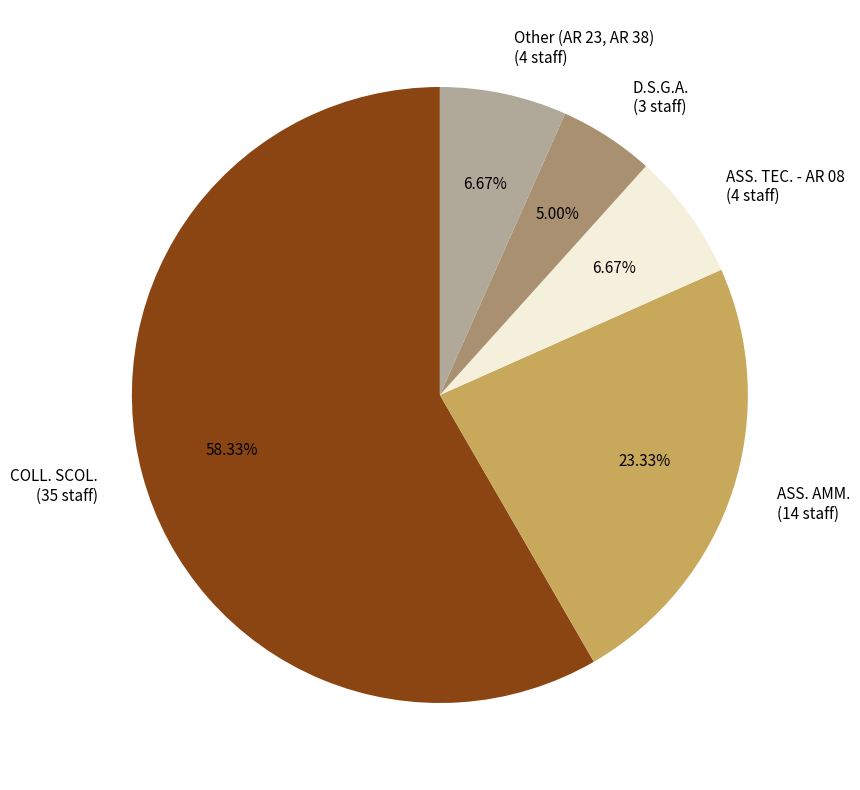

How many segments does this pie chart have?

5